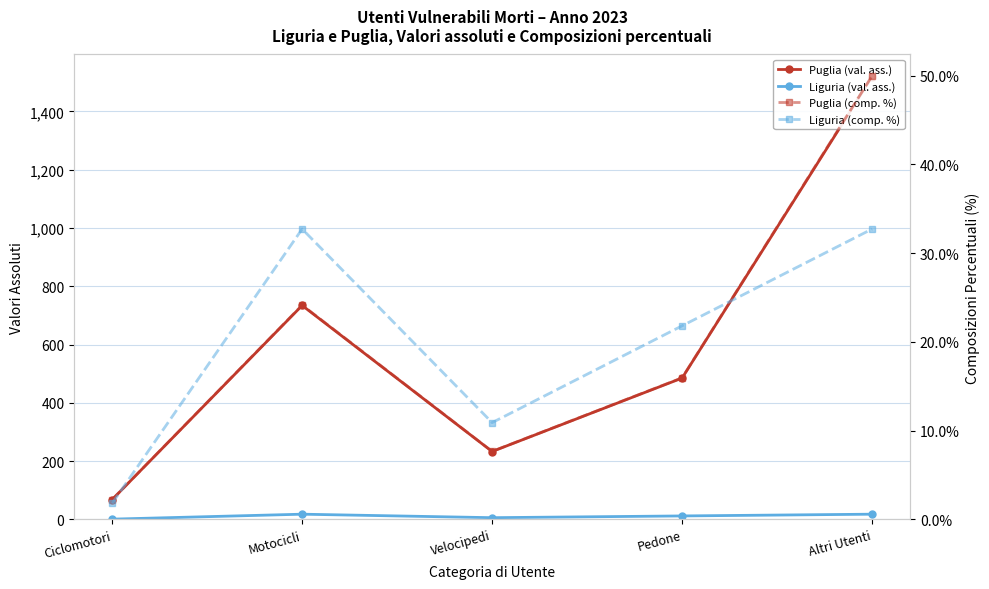

What is the label of the 2nd point from the right?

Pedone